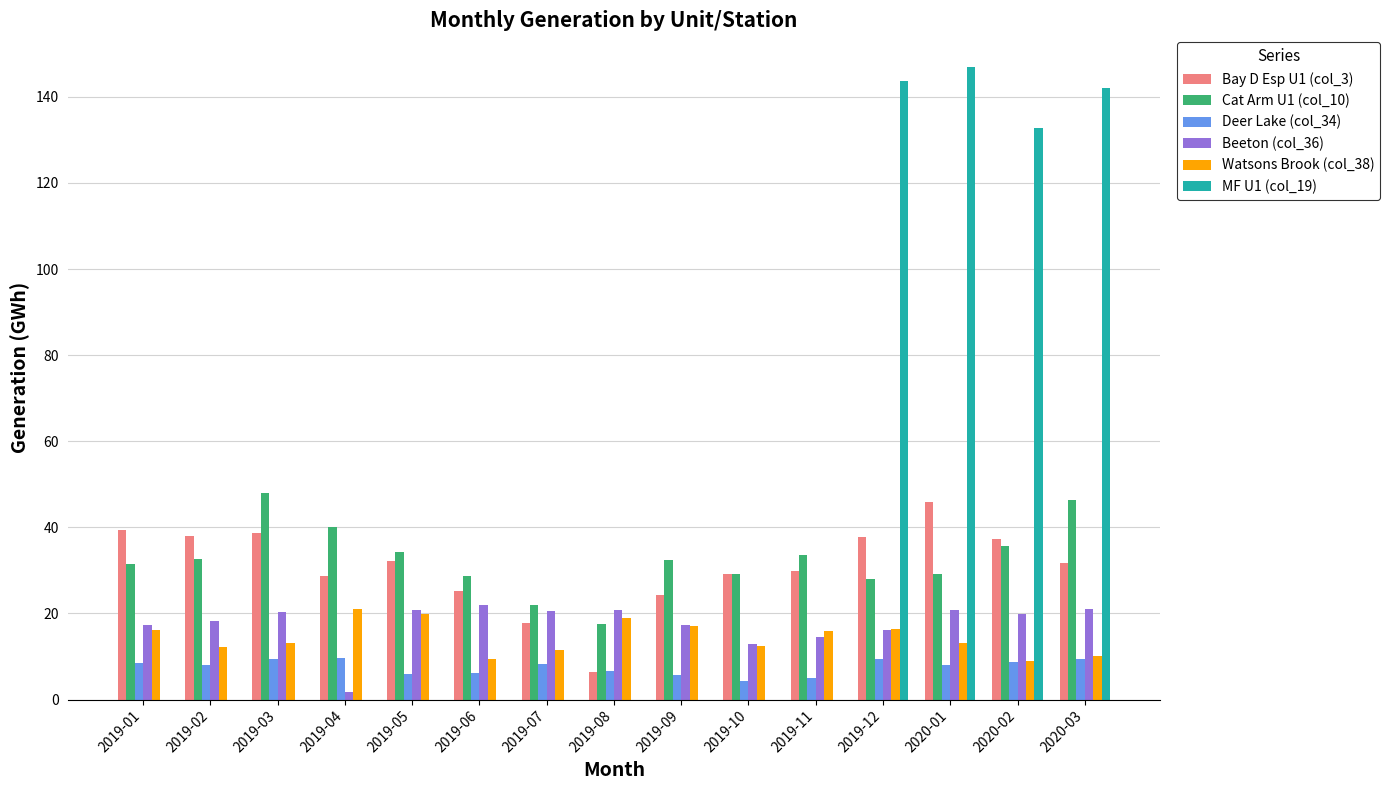

Where is MF U1 (col_19) nearest to the value 73?

2020-02